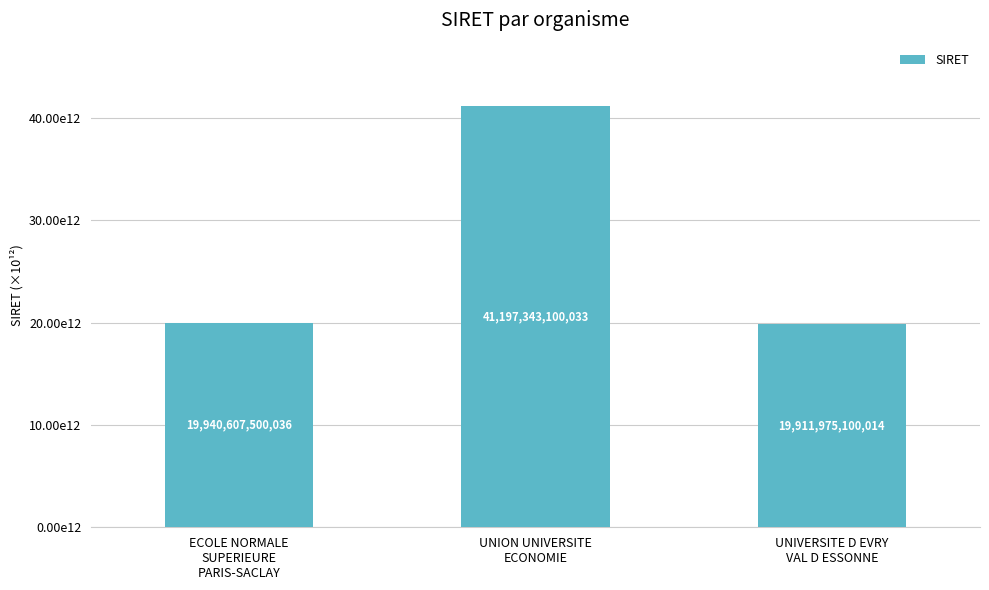

Are the bars horizontal?

No